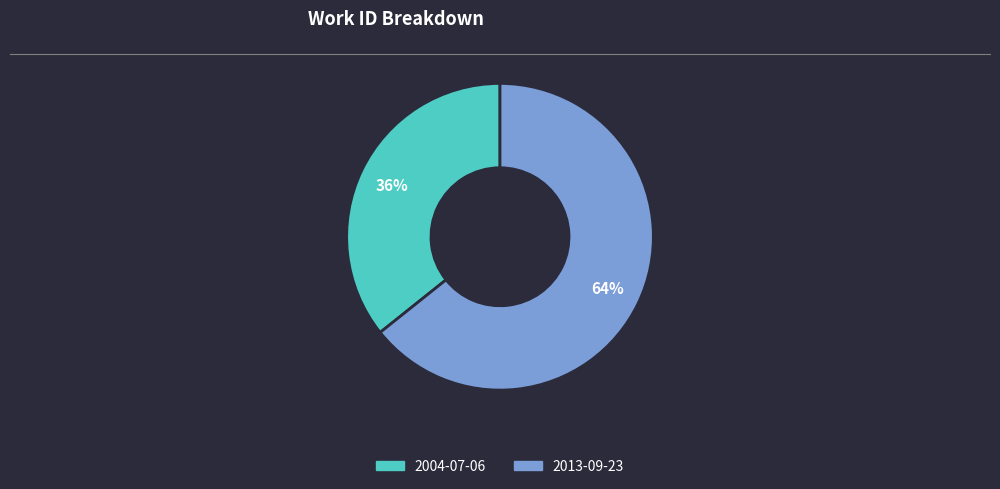

To the nearest percent, what is the combined percentage of 2013-09-23 and 2004-07-06?

100%